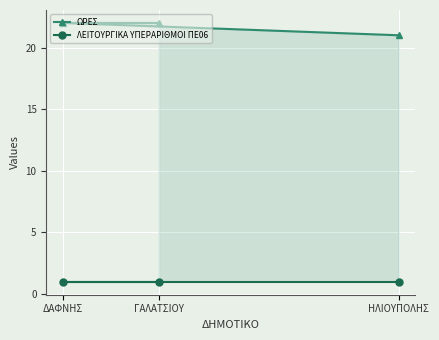

Reading left to right, transcribe all the data shown in this chart.

ΩΡΕΣ: ΓΑΛΑΤΣΙΟΥ=22	ΔΑΦΝΗΣ=22	ΗΛΙΟΥΠΟΛΗΣ=21
ΛΕΙΤΟΥΡΓΙΚΑ ΥΠΕΡΑΡΙΘΜΟΙ ΠΕ06: ΓΑΛΑΤΣΙΟΥ=1	ΔΑΦΝΗΣ=1	ΗΛΙΟΥΠΟΛΗΣ=1